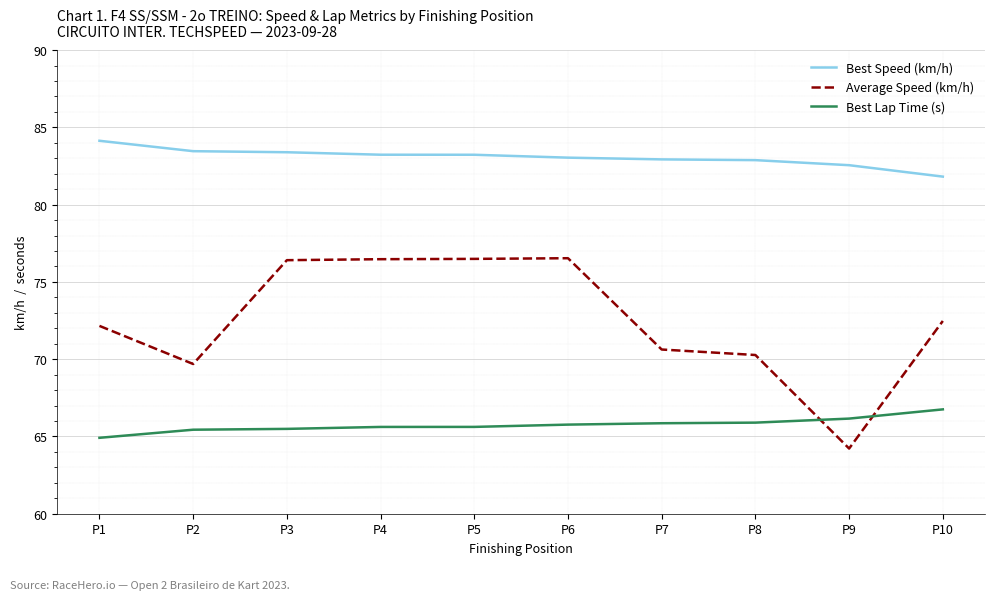

What are all the series names shown in the legend?

Best Speed (km/h), Average Speed (km/h), Best Lap Time (s)